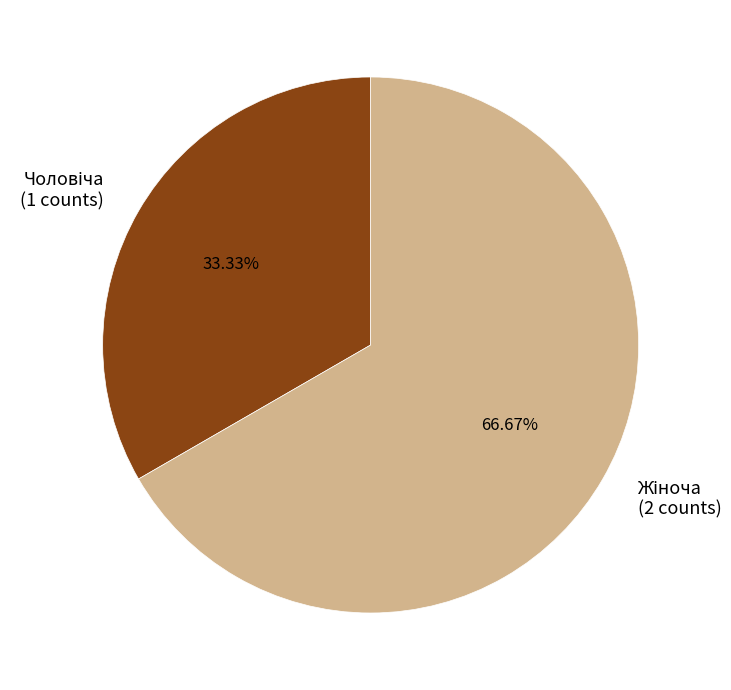

Is there a majority slice in this chart?

Yes